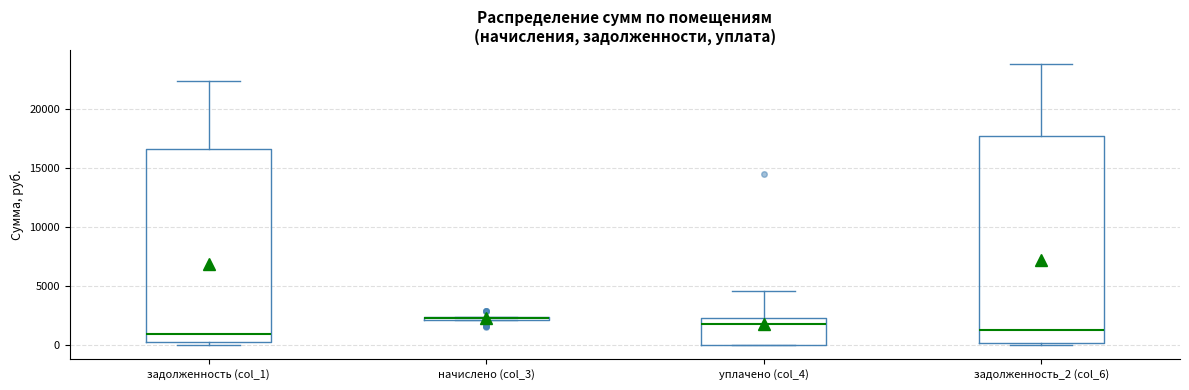

Comparing the boxes themselves (not the whiskers), which one is the tallest?

задолженность_2 (col_6)